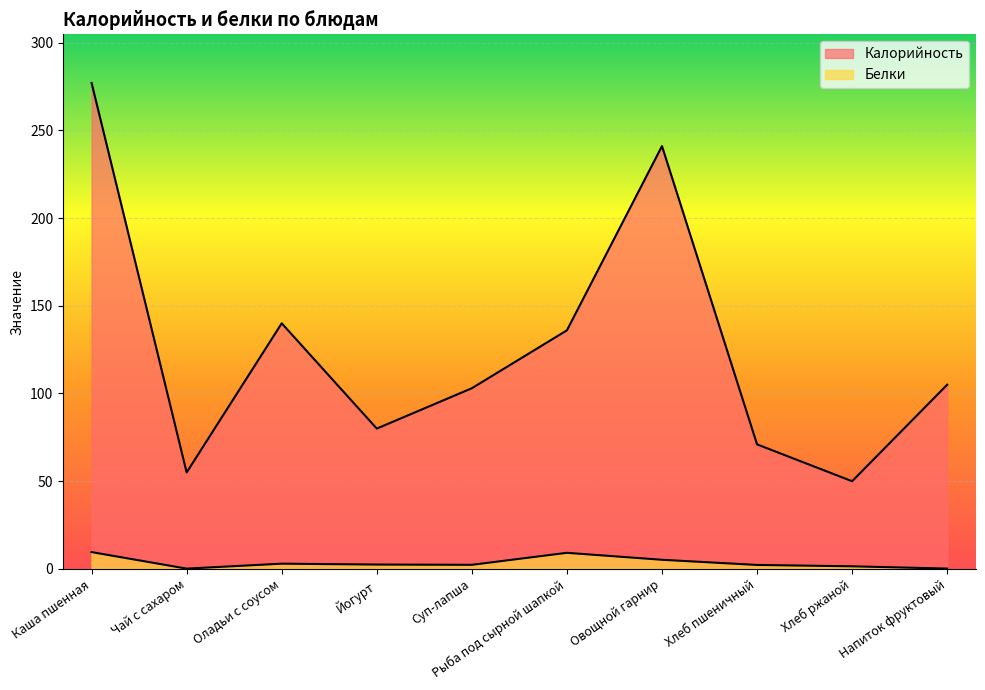

True or false: Белки has more than 0 interior local peaks.

True